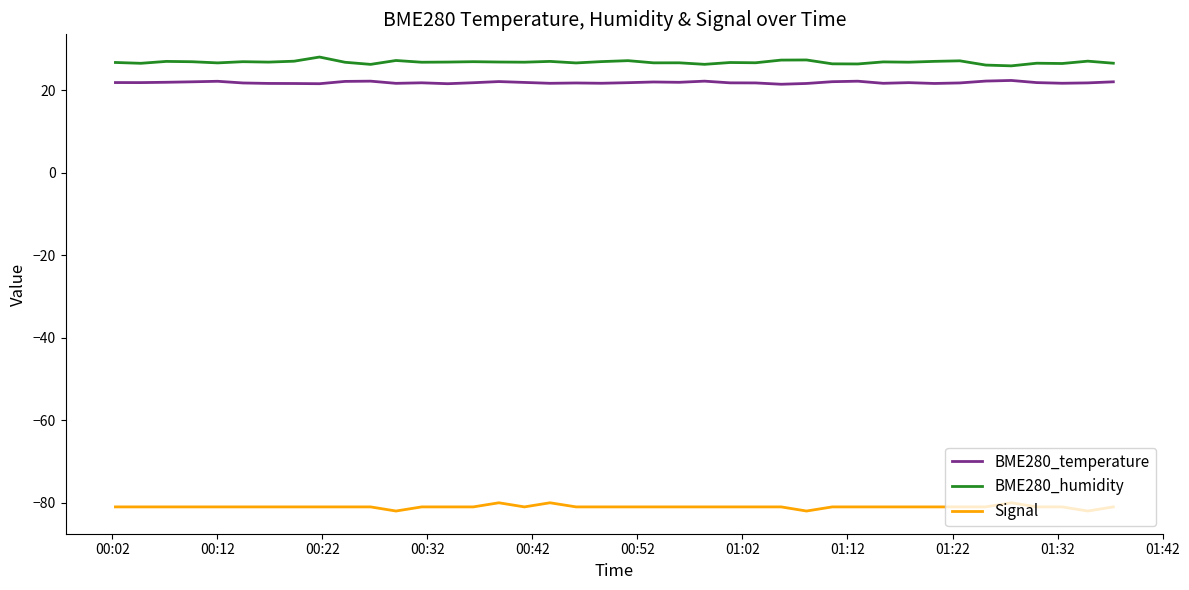

True or false: BME280_temperature and Signal cross at least once.

False